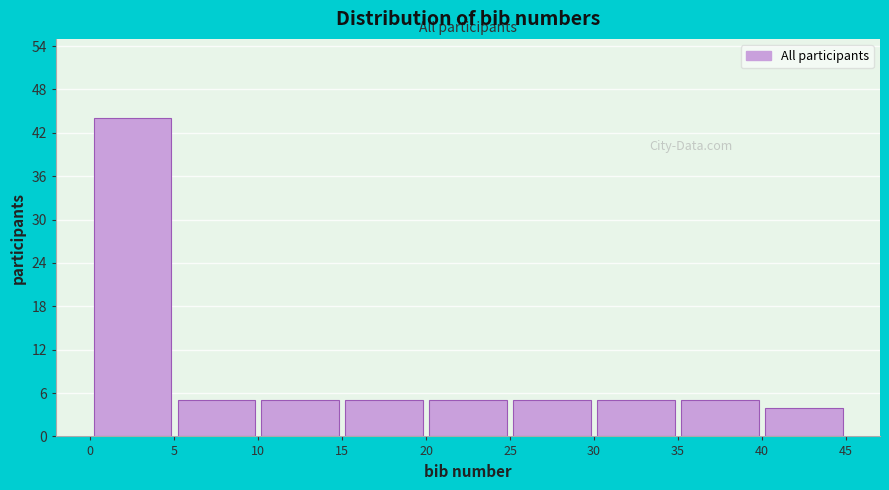

How tall is the bar that spans 10 to 15 on the x-axis? The values are not printed on the chart, so give them approximately, as read against the axis.

5